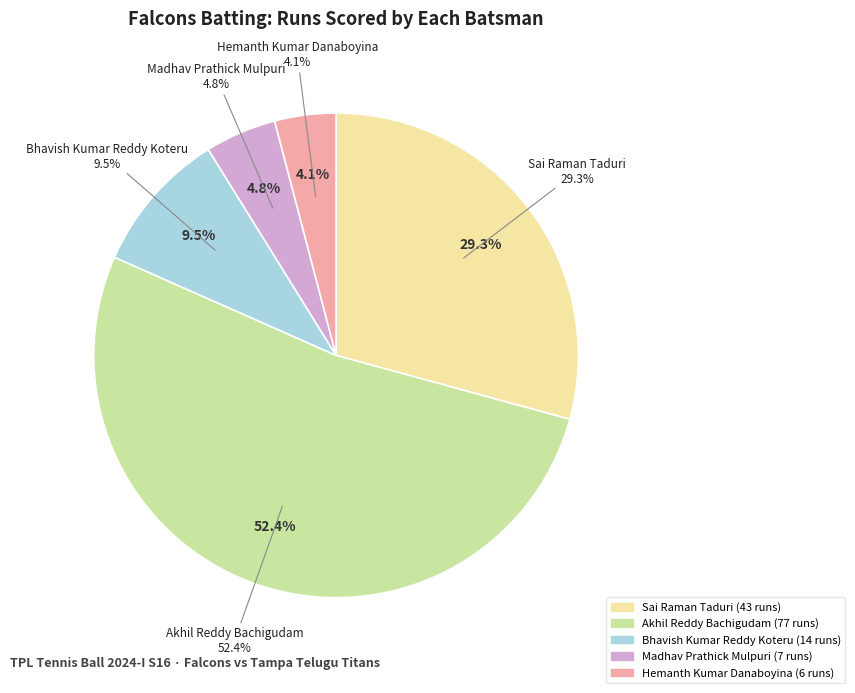

Which slice represents more than half of the pie?

Akhil Reddy Bachigudam